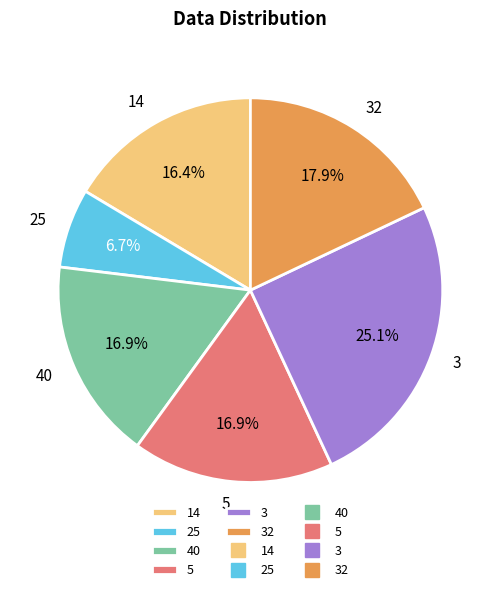

How many slices are in this pie chart?

6